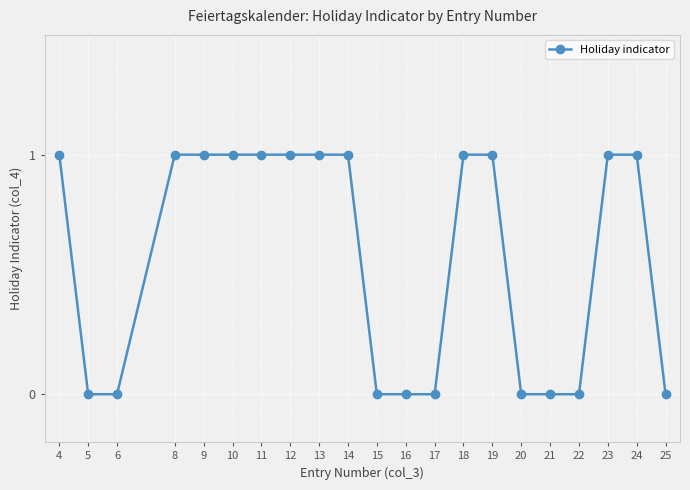

True or false: the data shows 1 at 10.

True